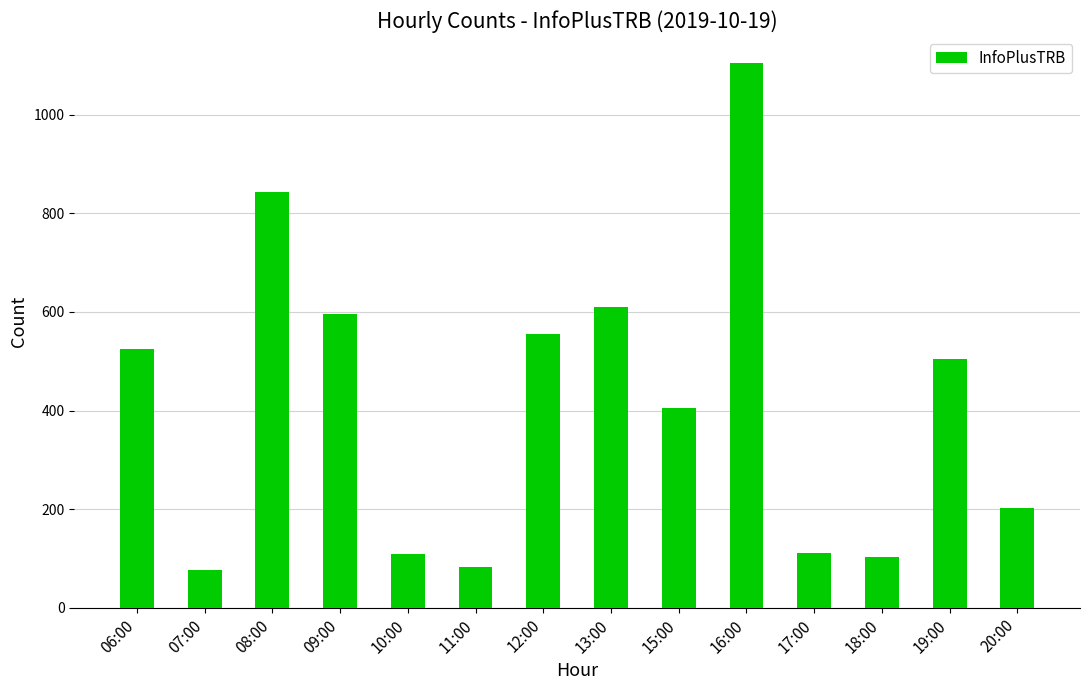

What is the change in value from 09:00 to 19:00?

-91